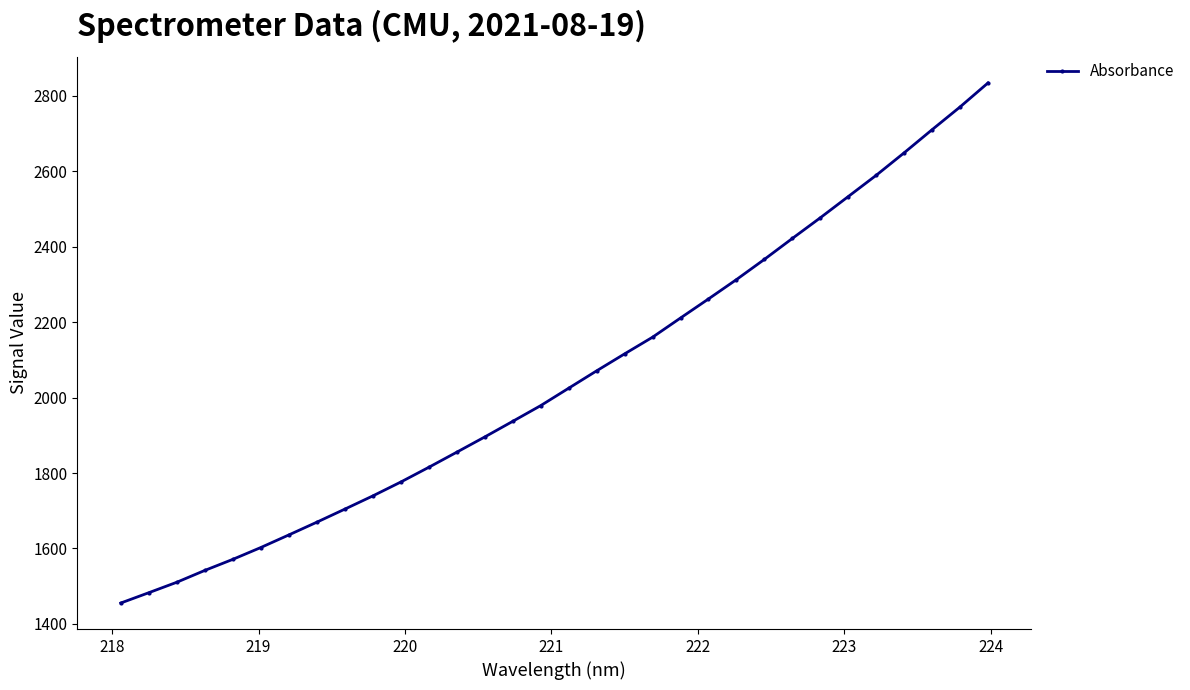

Does the chart display data point markers on the line(s)?

Yes